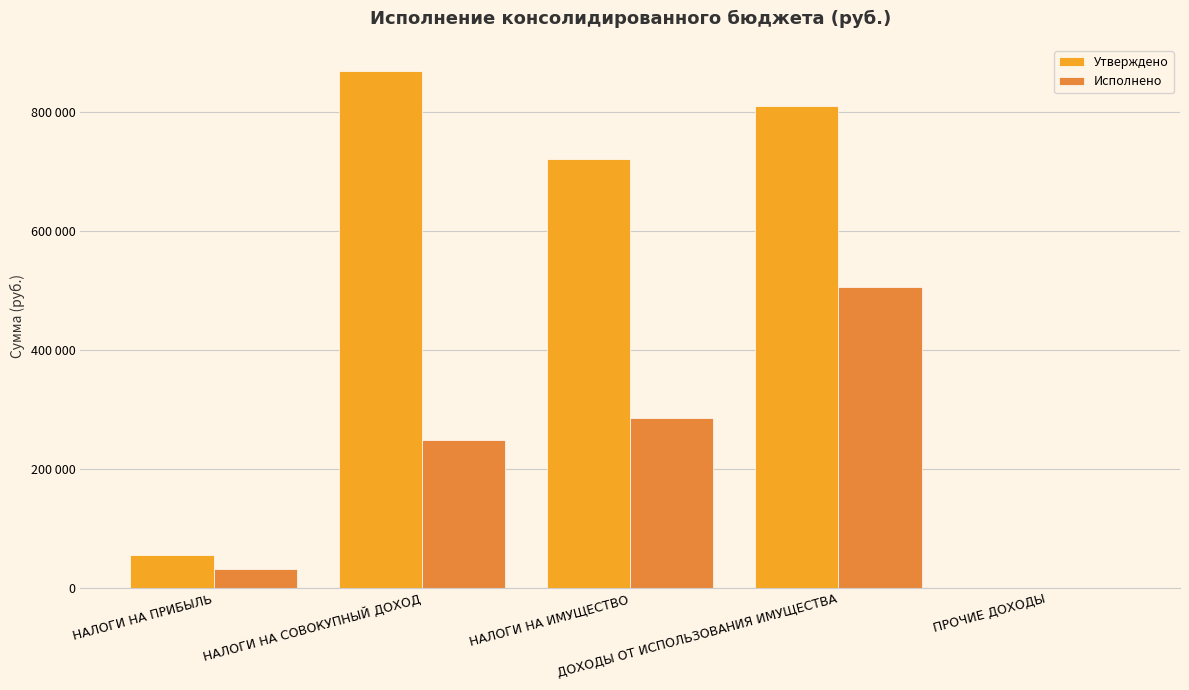

Are the bars grouped side by side (vs. stacked)?

Yes